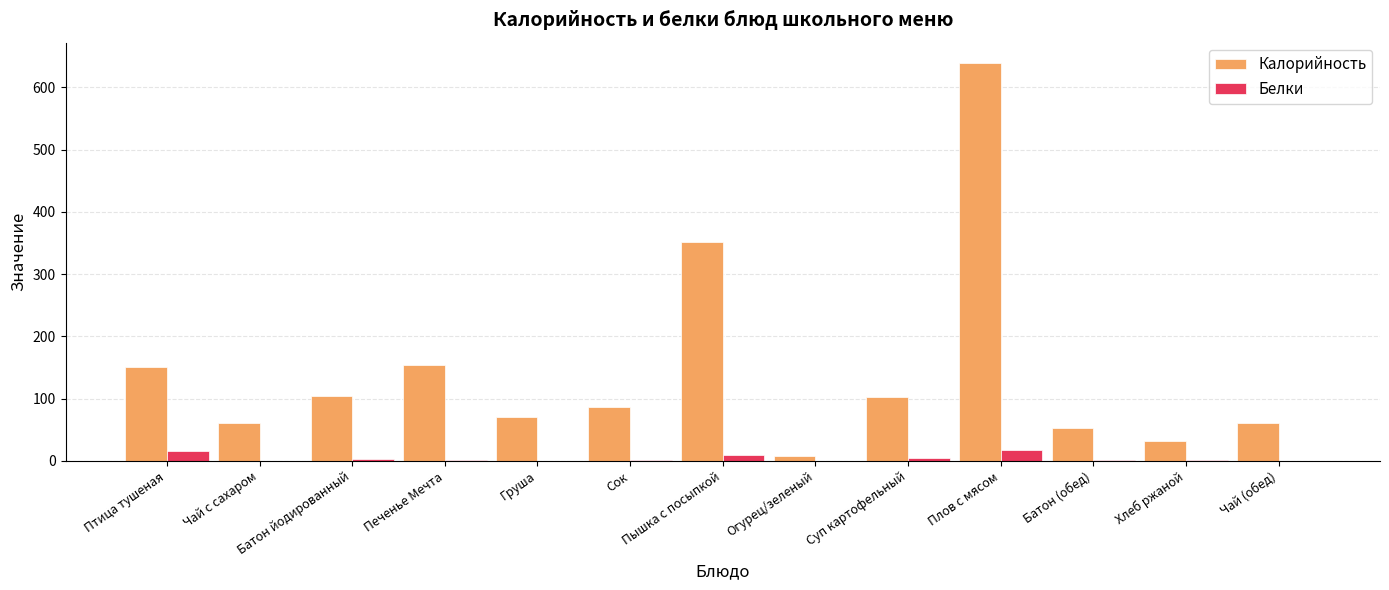

Which label corresponds to the largest value in the chart?

Плов с мясом